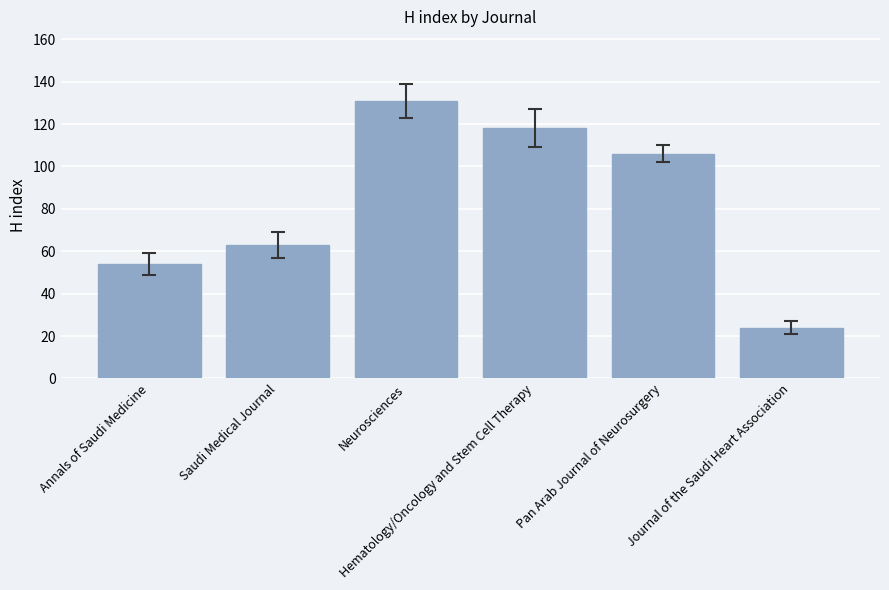

What is the average value?

83